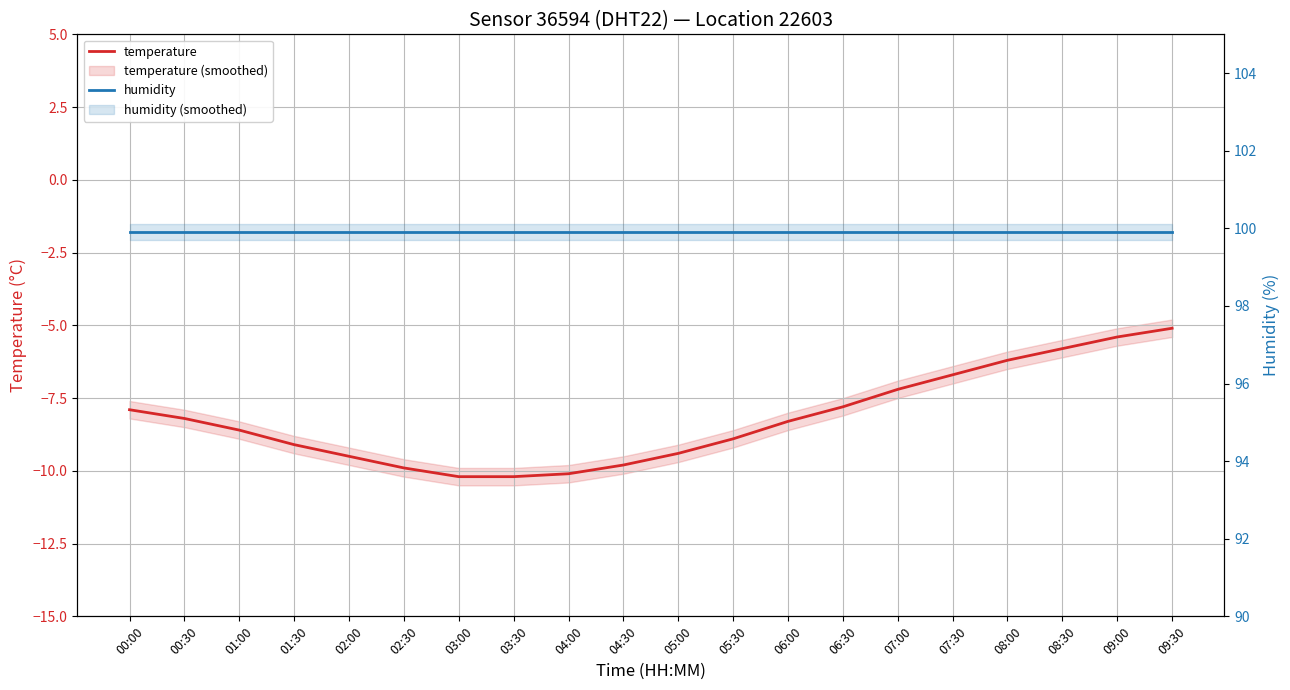

At 04:30, list the series in order from largest to smallest.

humidity, temperature